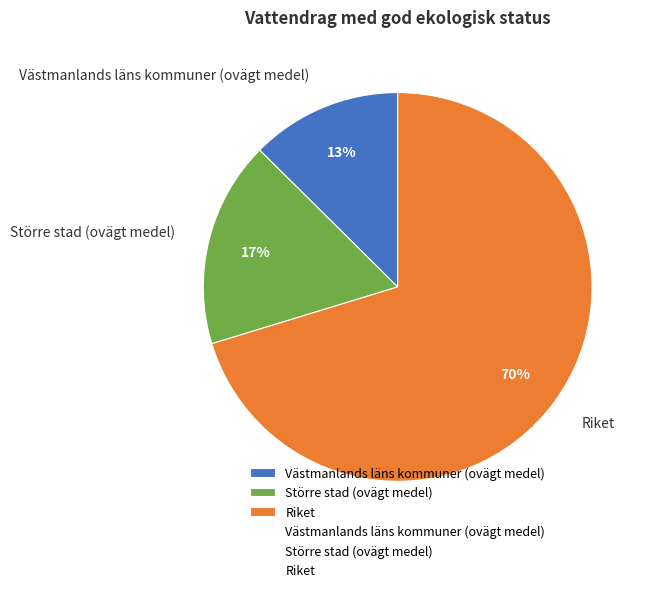

What is the smallest slice in the pie chart?

Västmanlands läns kommuner (ovägt medel)